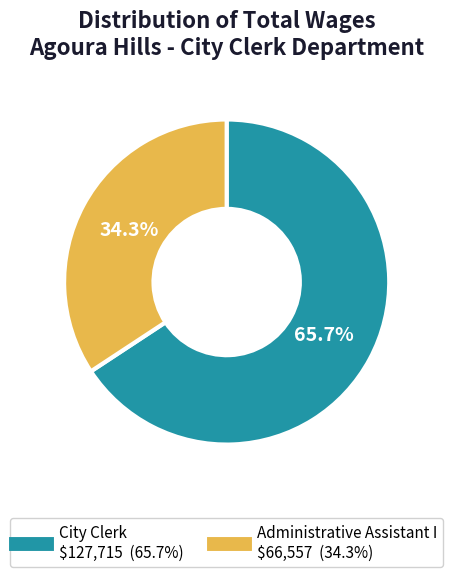

How many slices are in this pie chart?

2